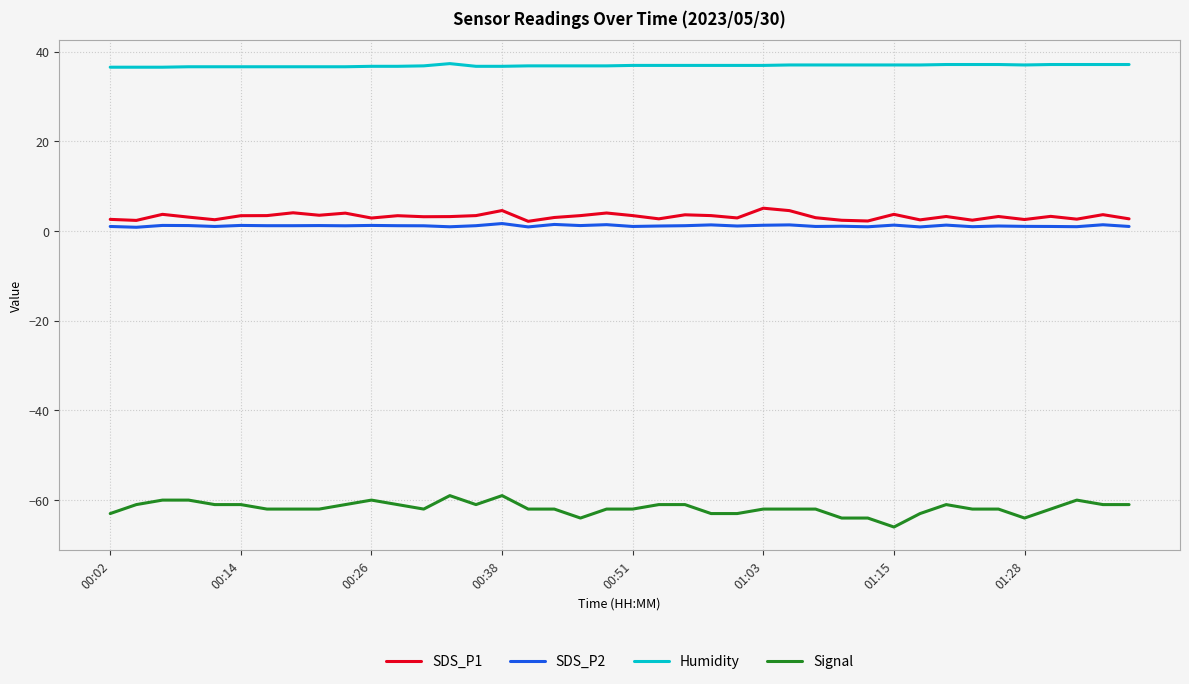

What is the highest value of the Signal series?

-59.0